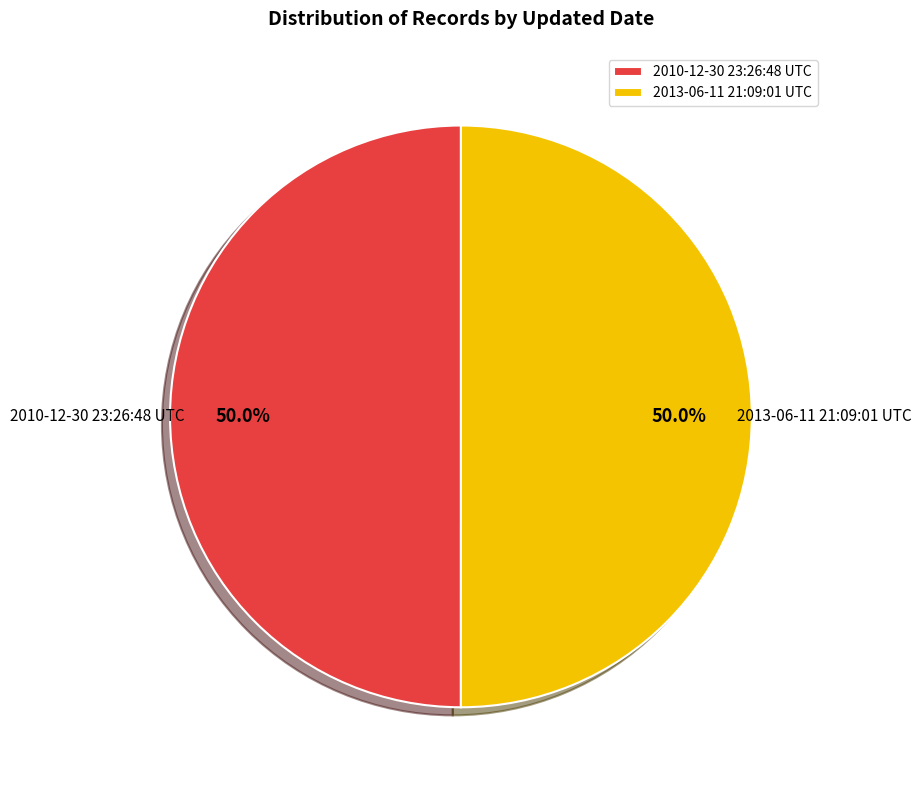

The 2013-06-11 21:09:01 UTC slice represents 50% of the pie. True or false?

True